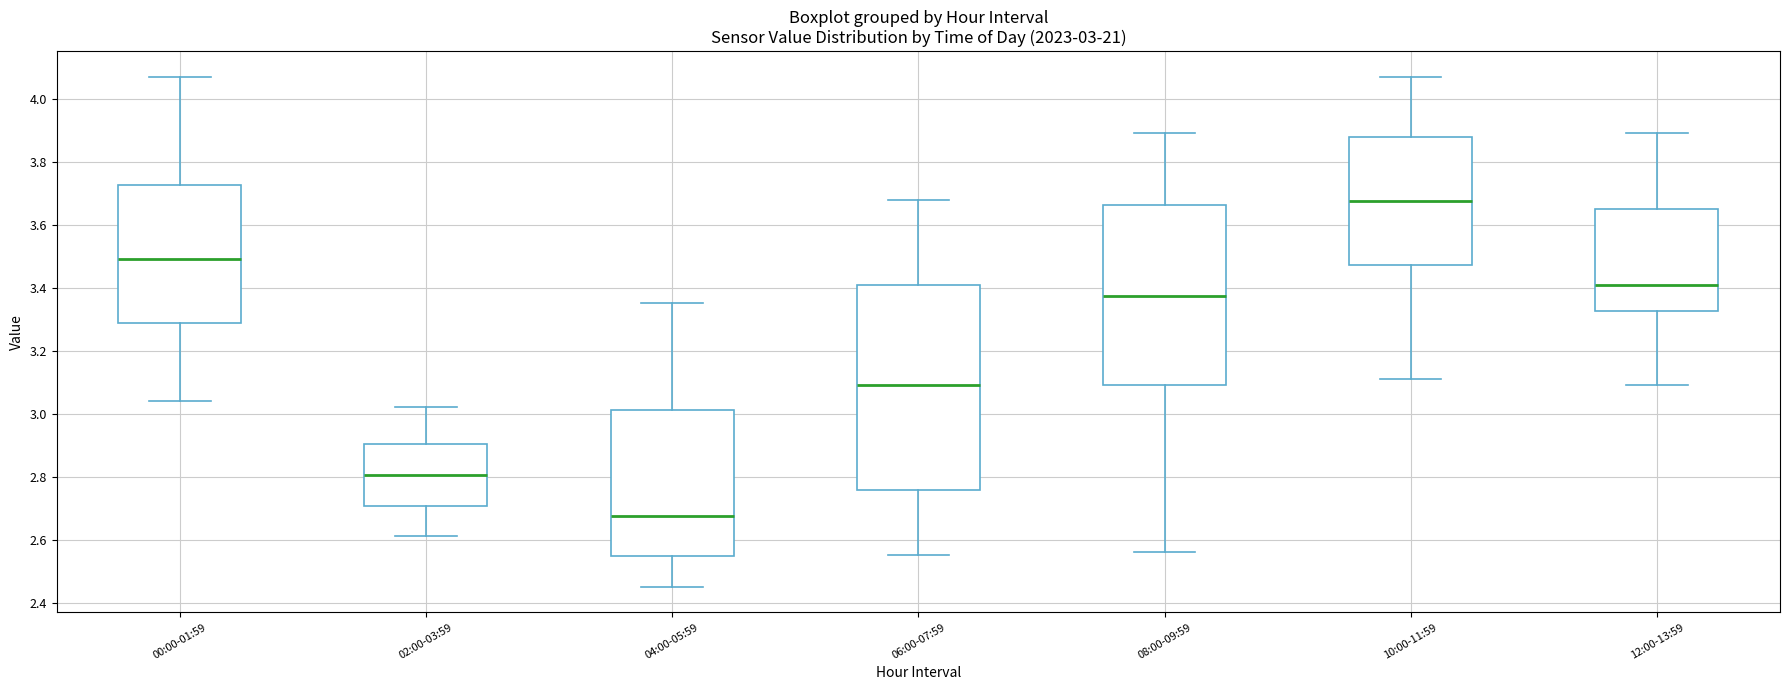

Which box has the lowest median line?

04:00-05:59